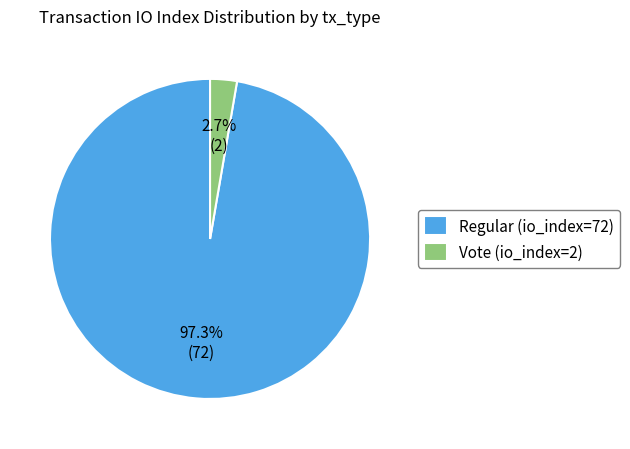

Which slice is the smallest?

Vote (io_index=2)